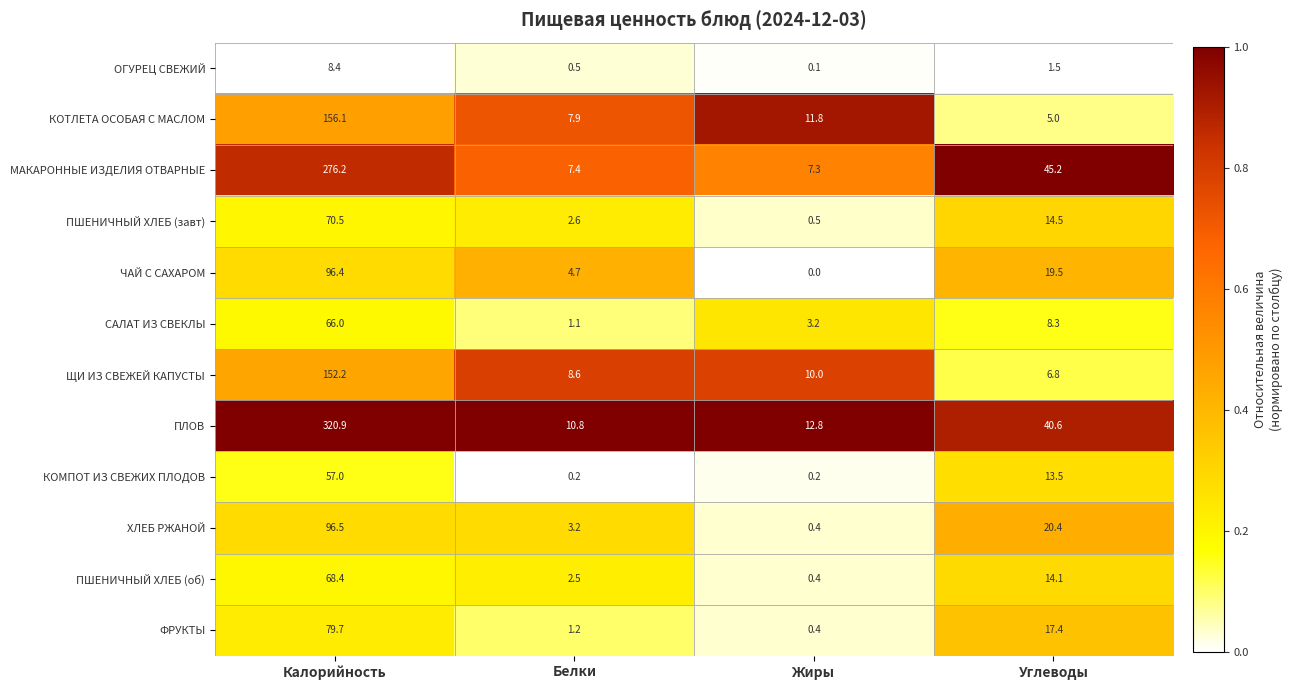

At which category is the sum across all series the highest?

Калорийность